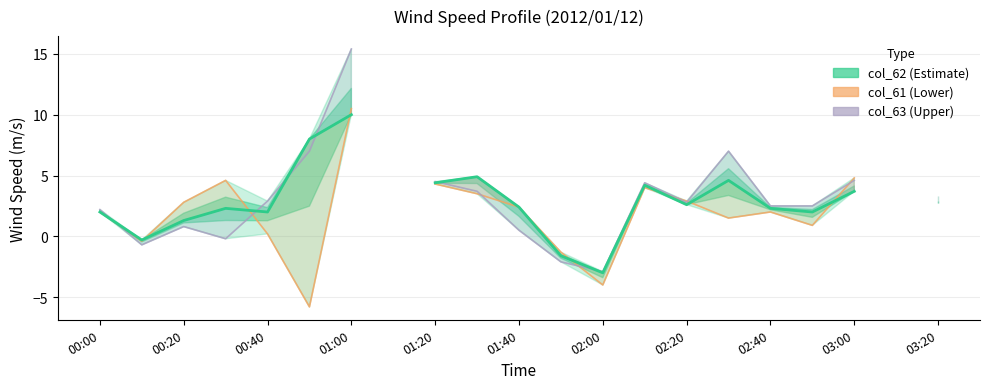

Between 02:40 and 00:20, which is larger?

02:40